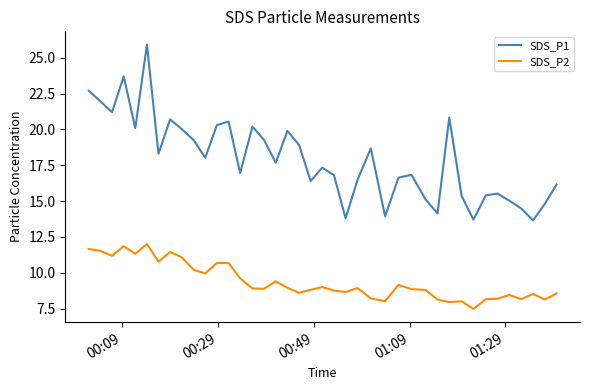

What is the highest value of the SDS_P2 series?

12.0